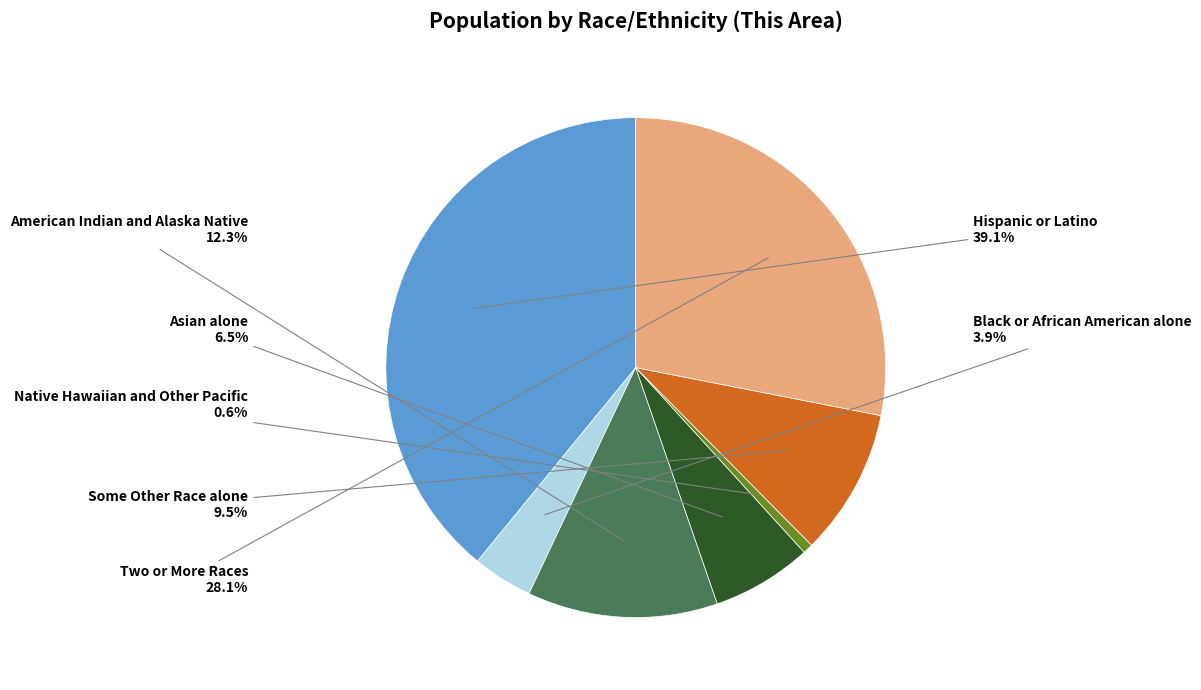

Is there a majority slice in this chart?

No